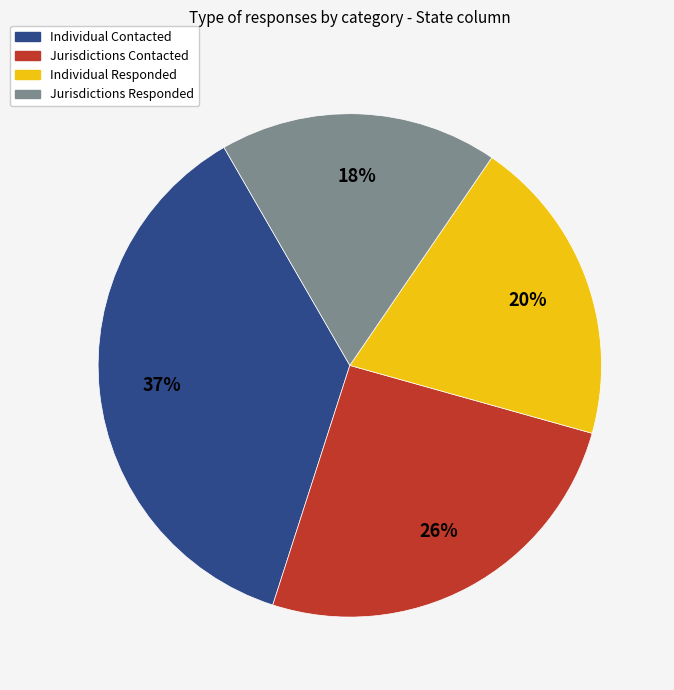

Which has a higher value, Individual Responded or Jurisdictions Contacted?

Jurisdictions Contacted